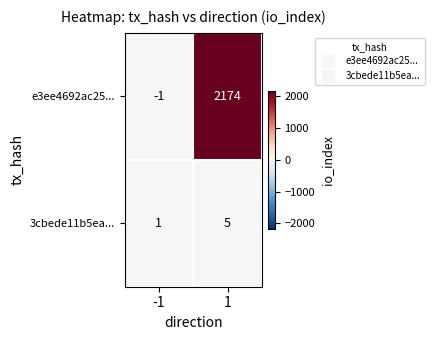

Rank the series at -1 from lowest to highest value.

e3ee4692ac25..., 3cbede11b5ea...